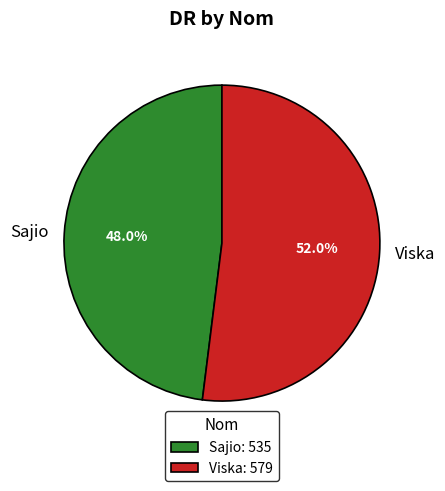

True or false: Sajio accounts for 48% of the total.

True